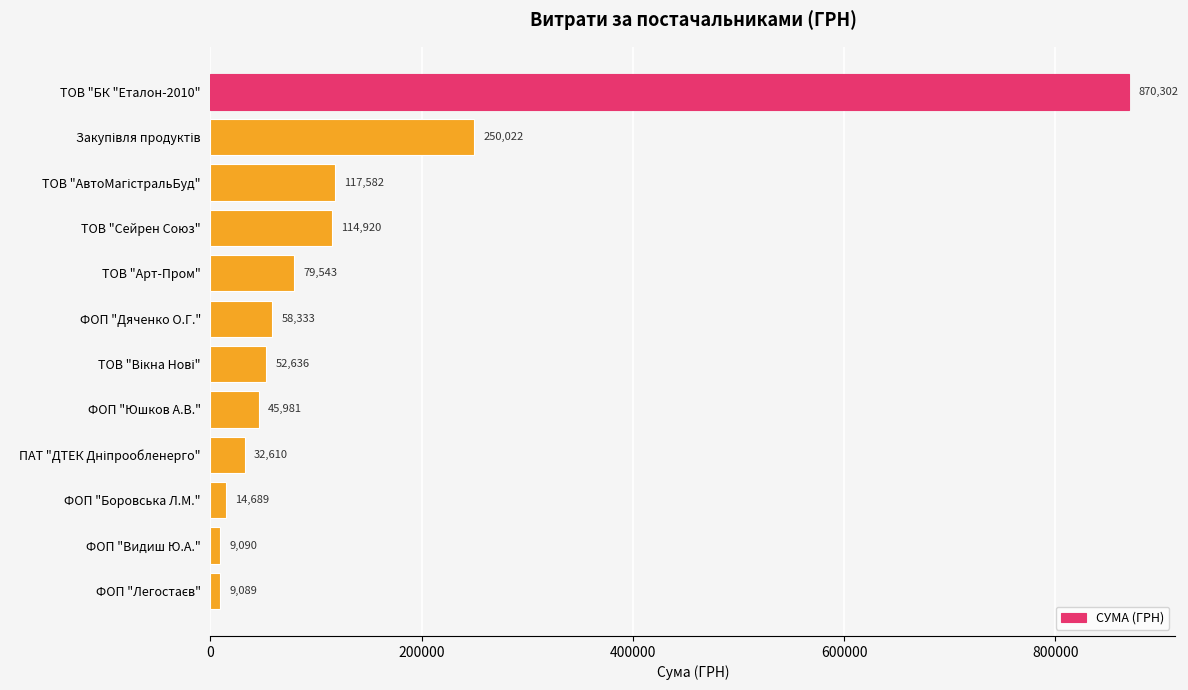

What is the approximate value at ФОП "Видиш Ю.А."?

9089.7